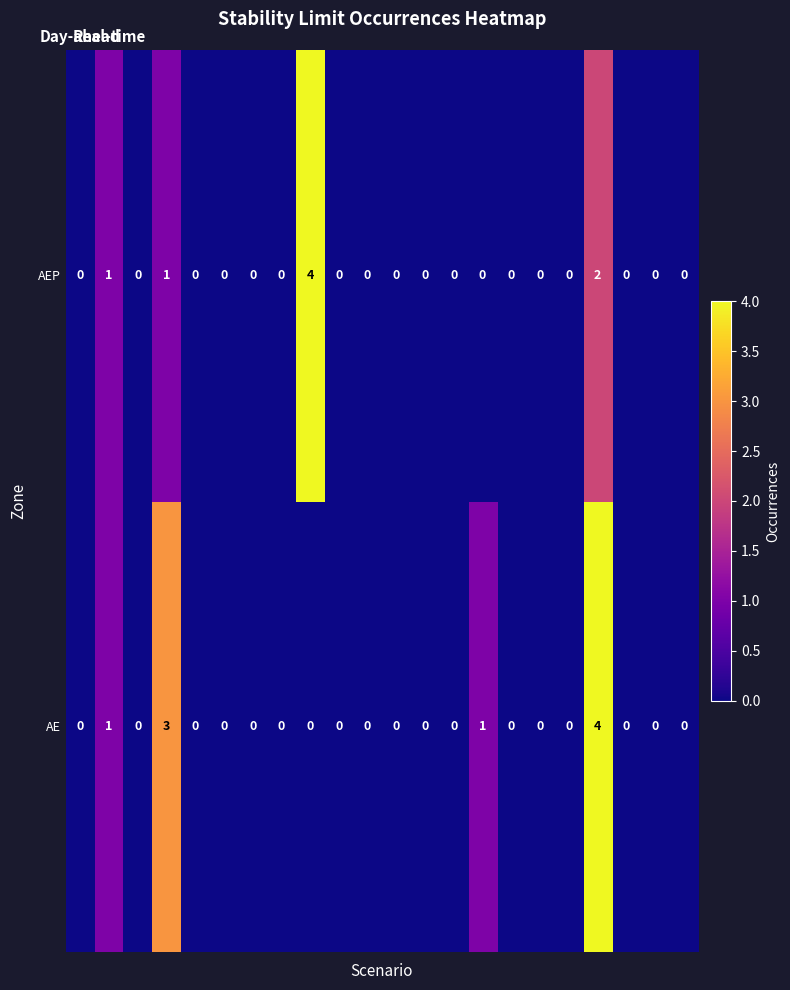

Rank the series by their average value, from lowest to highest.

AEP, AE